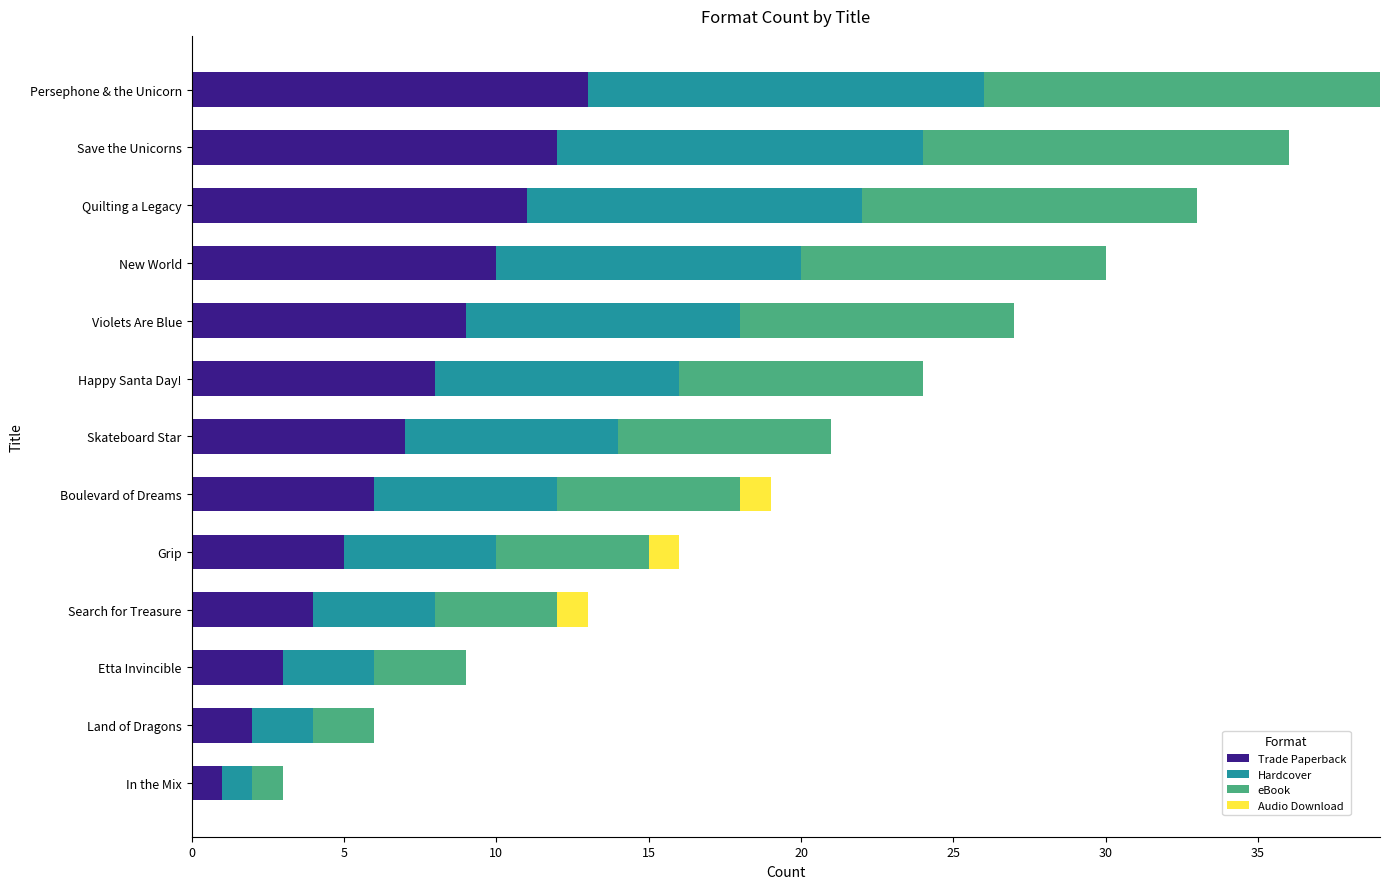

What are all the series names shown in the legend?

Trade Paperback, Hardcover, eBook, Audio Download